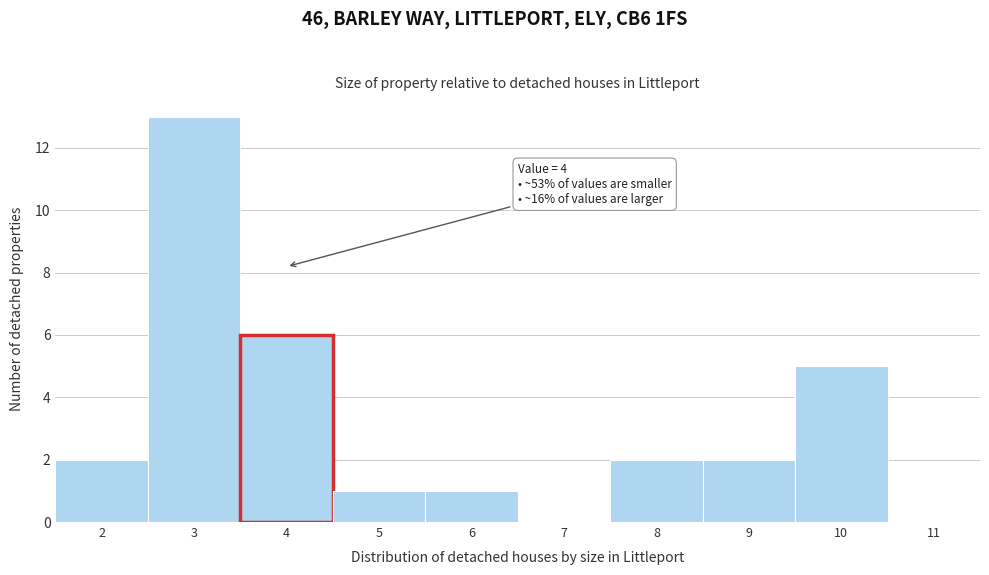

Over which range of the x-axis is the bar tallest?

2.5 to 3.5